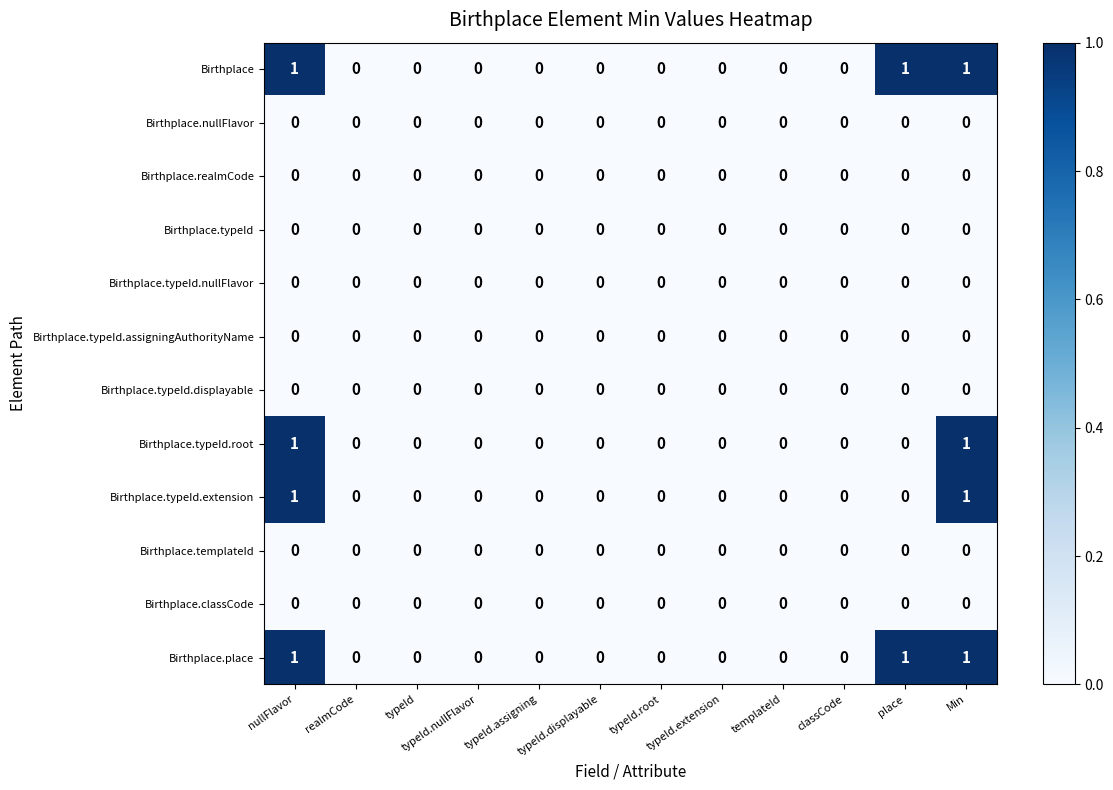

Reading left to right, extract all data points from this chart.

Birthplace: nullFlavor=1	realmCode=0	typeId=0	typeId.nullFlavor=0	typeId.assigning=0	typeId.displayable=0	typeId.root=0	typeId.extension=0	templateId=0	classCode=0	place=1	Min=1
Birthplace.nullFlavor: nullFlavor=0	realmCode=0	typeId=0	typeId.nullFlavor=0	typeId.assigning=0	typeId.displayable=0	typeId.root=0	typeId.extension=0	templateId=0	classCode=0	place=0	Min=0
Birthplace.realmCode: nullFlavor=0	realmCode=0	typeId=0	typeId.nullFlavor=0	typeId.assigning=0	typeId.displayable=0	typeId.root=0	typeId.extension=0	templateId=0	classCode=0	place=0	Min=0
Birthplace.typeId: nullFlavor=0	realmCode=0	typeId=0	typeId.nullFlavor=0	typeId.assigning=0	typeId.displayable=0	typeId.root=0	typeId.extension=0	templateId=0	classCode=0	place=0	Min=0
Birthplace.typeId.nullFlavor: nullFlavor=0	realmCode=0	typeId=0	typeId.nullFlavor=0	typeId.assigning=0	typeId.displayable=0	typeId.root=0	typeId.extension=0	templateId=0	classCode=0	place=0	Min=0
Birthplace.typeId.assigningAuthorityName: nullFlavor=0	realmCode=0	typeId=0	typeId.nullFlavor=0	typeId.assigning=0	typeId.displayable=0	typeId.root=0	typeId.extension=0	templateId=0	classCode=0	place=0	Min=0
Birthplace.typeId.displayable: nullFlavor=0	realmCode=0	typeId=0	typeId.nullFlavor=0	typeId.assigning=0	typeId.displayable=0	typeId.root=0	typeId.extension=0	templateId=0	classCode=0	place=0	Min=0
Birthplace.typeId.root: nullFlavor=1	realmCode=0	typeId=0	typeId.nullFlavor=0	typeId.assigning=0	typeId.displayable=0	typeId.root=0	typeId.extension=0	templateId=0	classCode=0	place=0	Min=1
Birthplace.typeId.extension: nullFlavor=1	realmCode=0	typeId=0	typeId.nullFlavor=0	typeId.assigning=0	typeId.displayable=0	typeId.root=0	typeId.extension=0	templateId=0	classCode=0	place=0	Min=1
Birthplace.templateId: nullFlavor=0	realmCode=0	typeId=0	typeId.nullFlavor=0	typeId.assigning=0	typeId.displayable=0	typeId.root=0	typeId.extension=0	templateId=0	classCode=0	place=0	Min=0
Birthplace.classCode: nullFlavor=0	realmCode=0	typeId=0	typeId.nullFlavor=0	typeId.assigning=0	typeId.displayable=0	typeId.root=0	typeId.extension=0	templateId=0	classCode=0	place=0	Min=0
Birthplace.place: nullFlavor=1	realmCode=0	typeId=0	typeId.nullFlavor=0	typeId.assigning=0	typeId.displayable=0	typeId.root=0	typeId.extension=0	templateId=0	classCode=0	place=1	Min=1